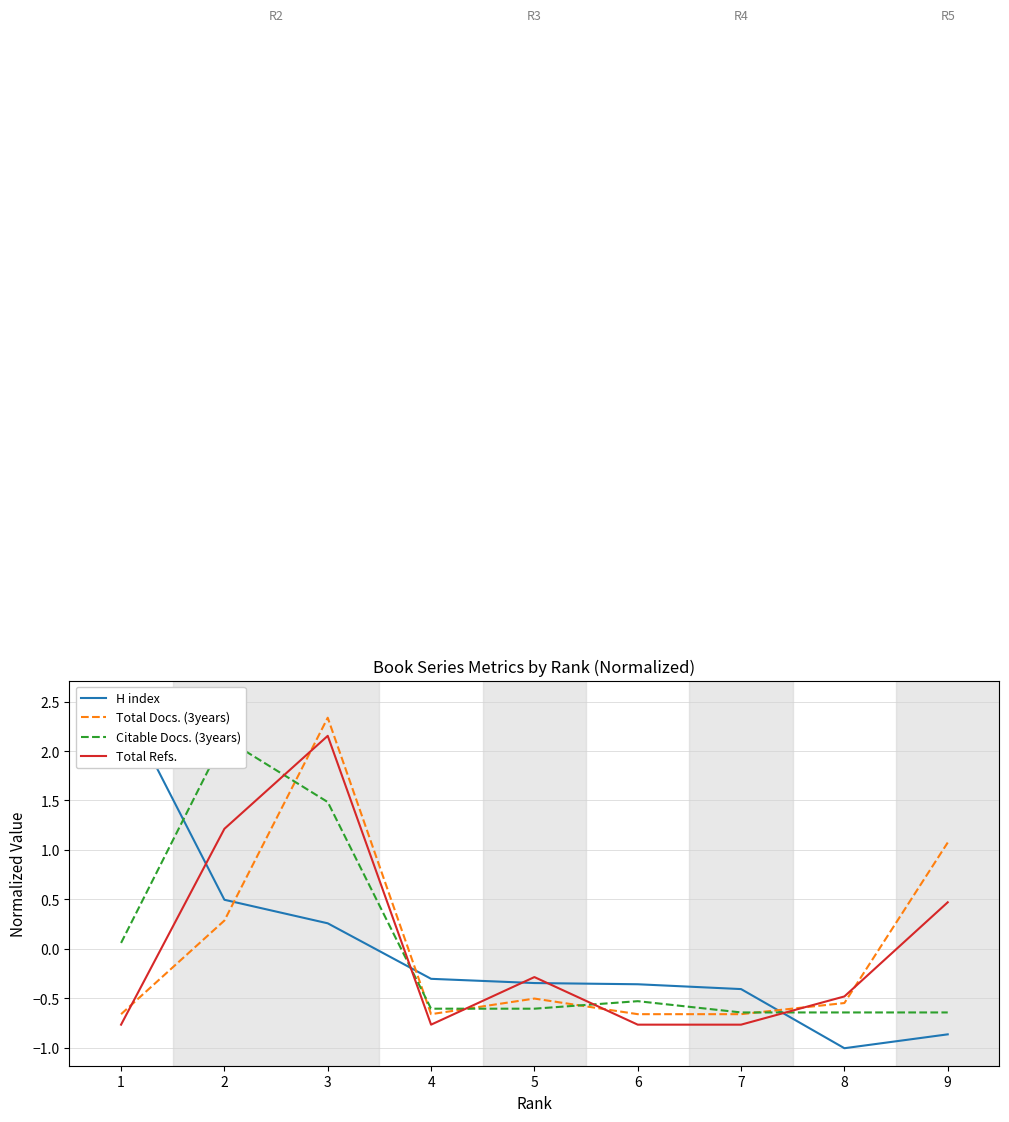

How many categories are shown in the chart?

9